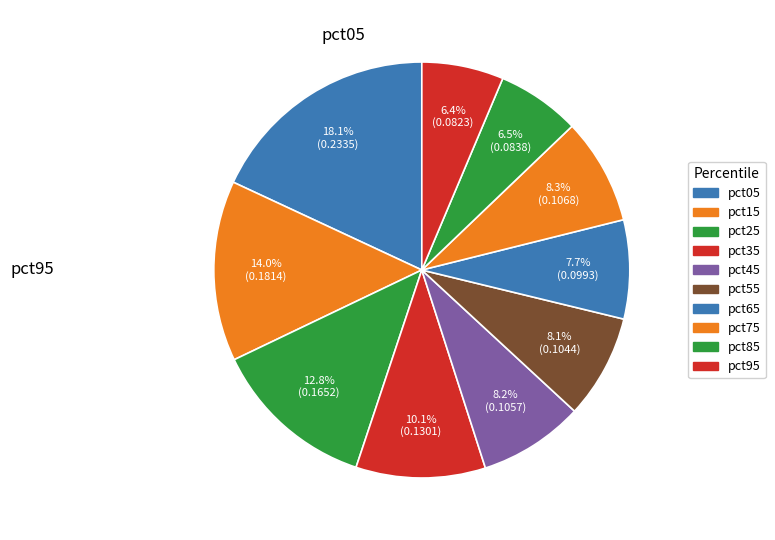

Count the number of slices in the pie.

10